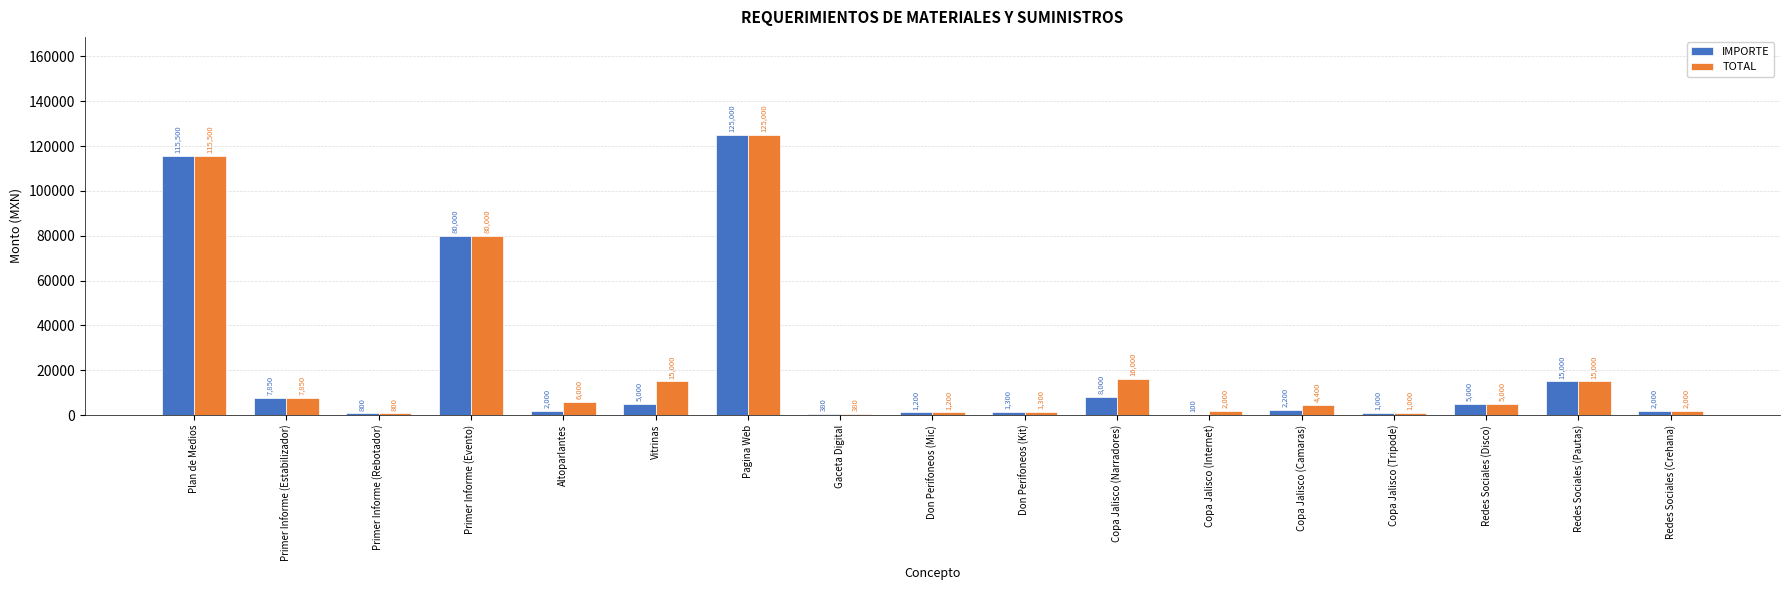

What are all the series names shown in the legend?

IMPORTE, TOTAL